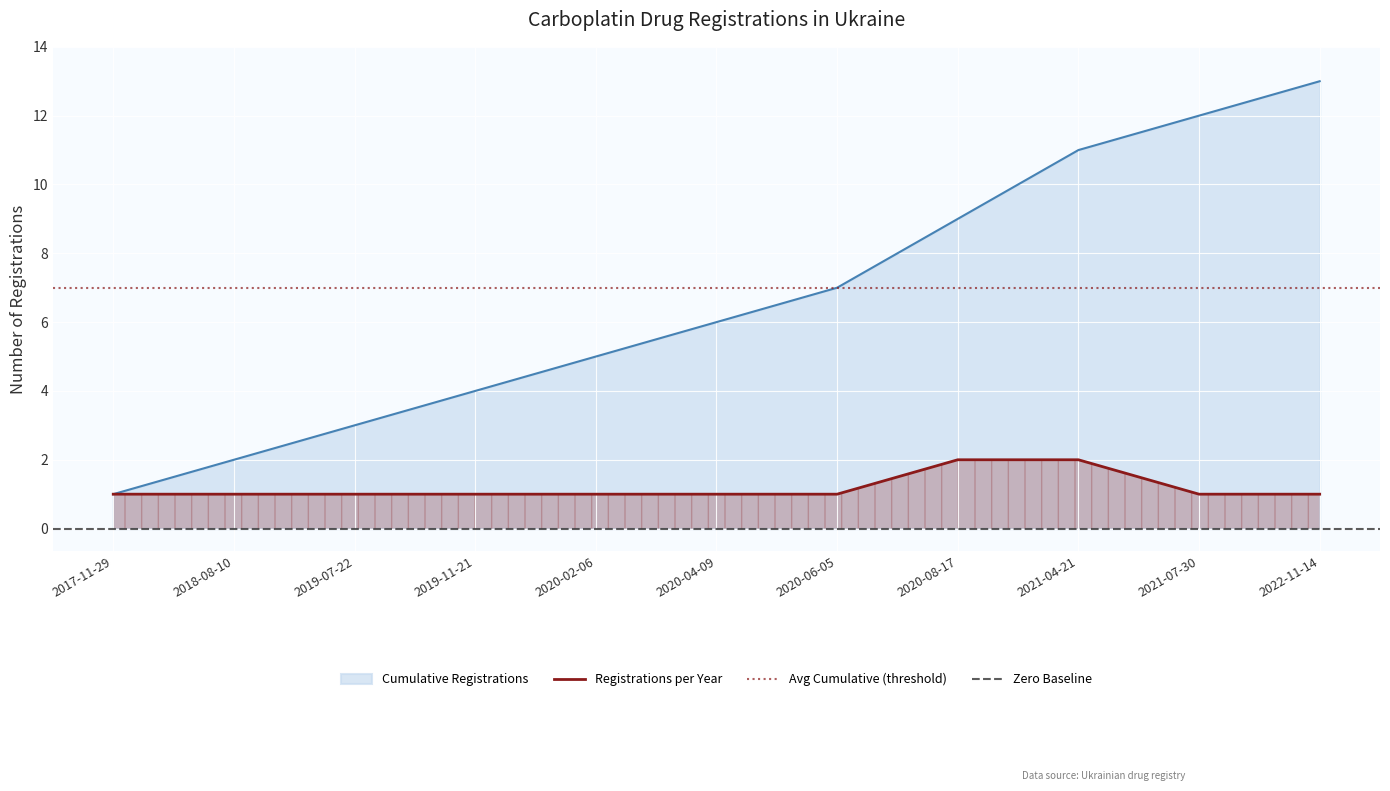

How many values in the Cumulative registrations series are below 6?

5